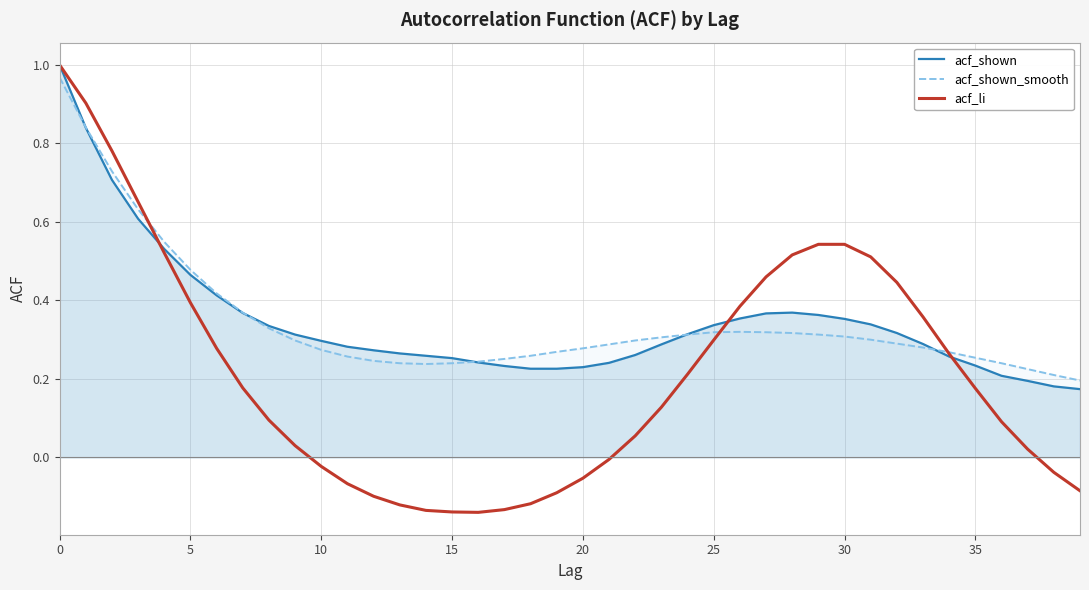

Between 26 and 31, which is larger?

26